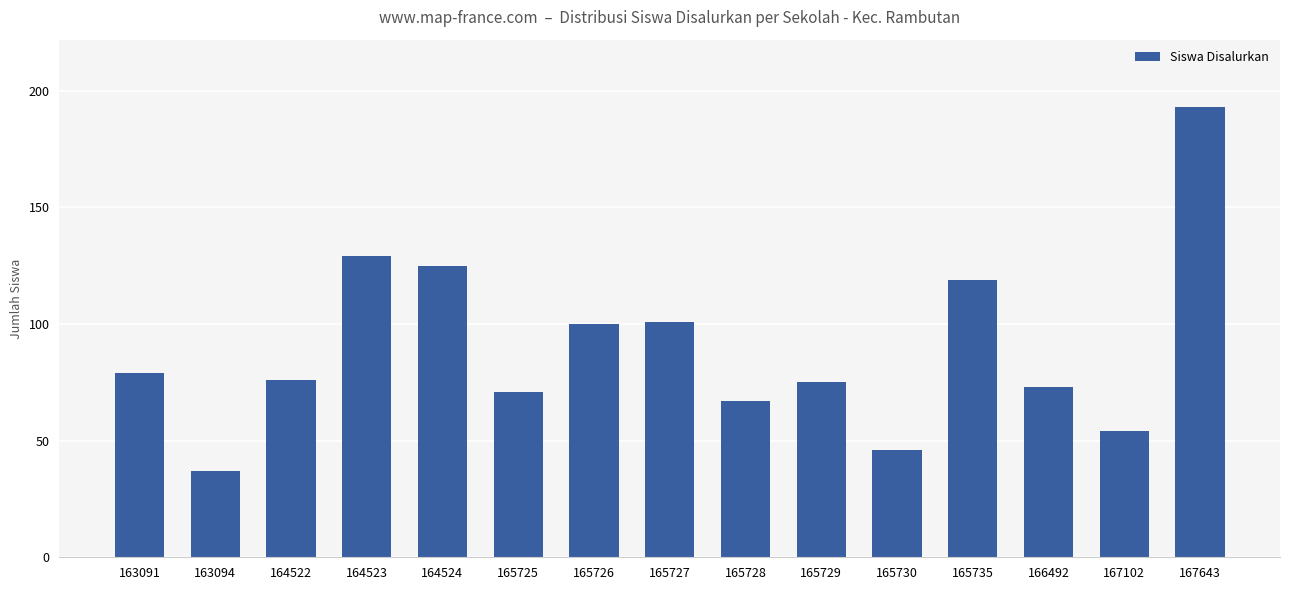

At which category does the chart reach its minimum across all series?

163094